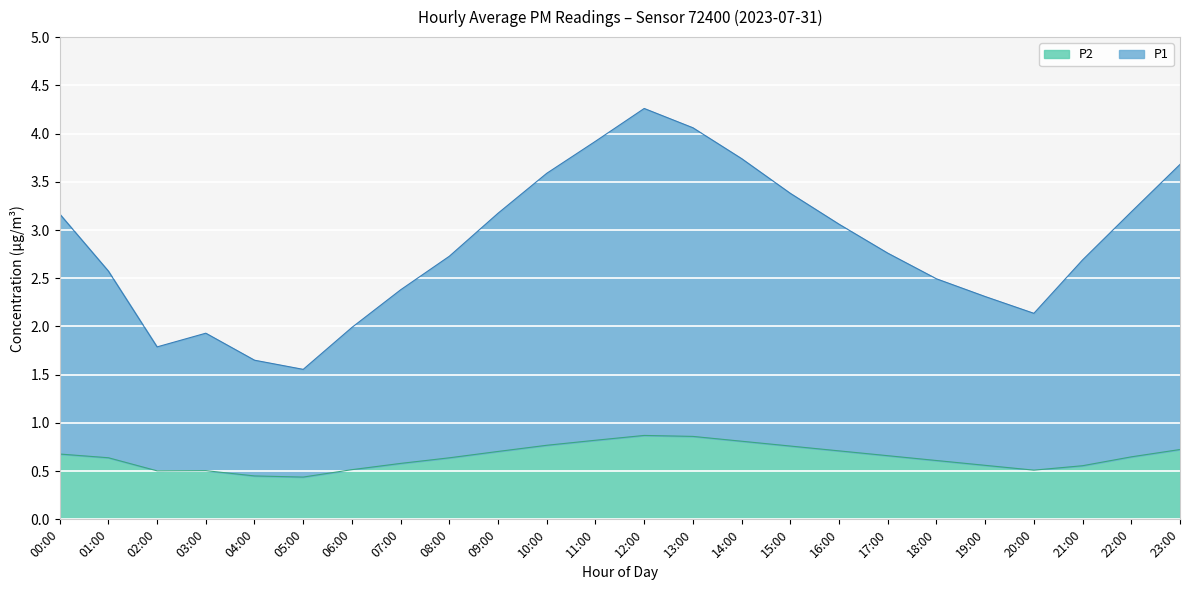

List the labels in order of value, largest first.

12:00, 13:00, 11:00, 14:00, 23:00, 10:00, 15:00, 22:00, 09:00, 00:00, 16:00, 17:00, 08:00, 21:00, 01:00, 18:00, 07:00, 19:00, 20:00, 06:00, 03:00, 02:00, 04:00, 05:00